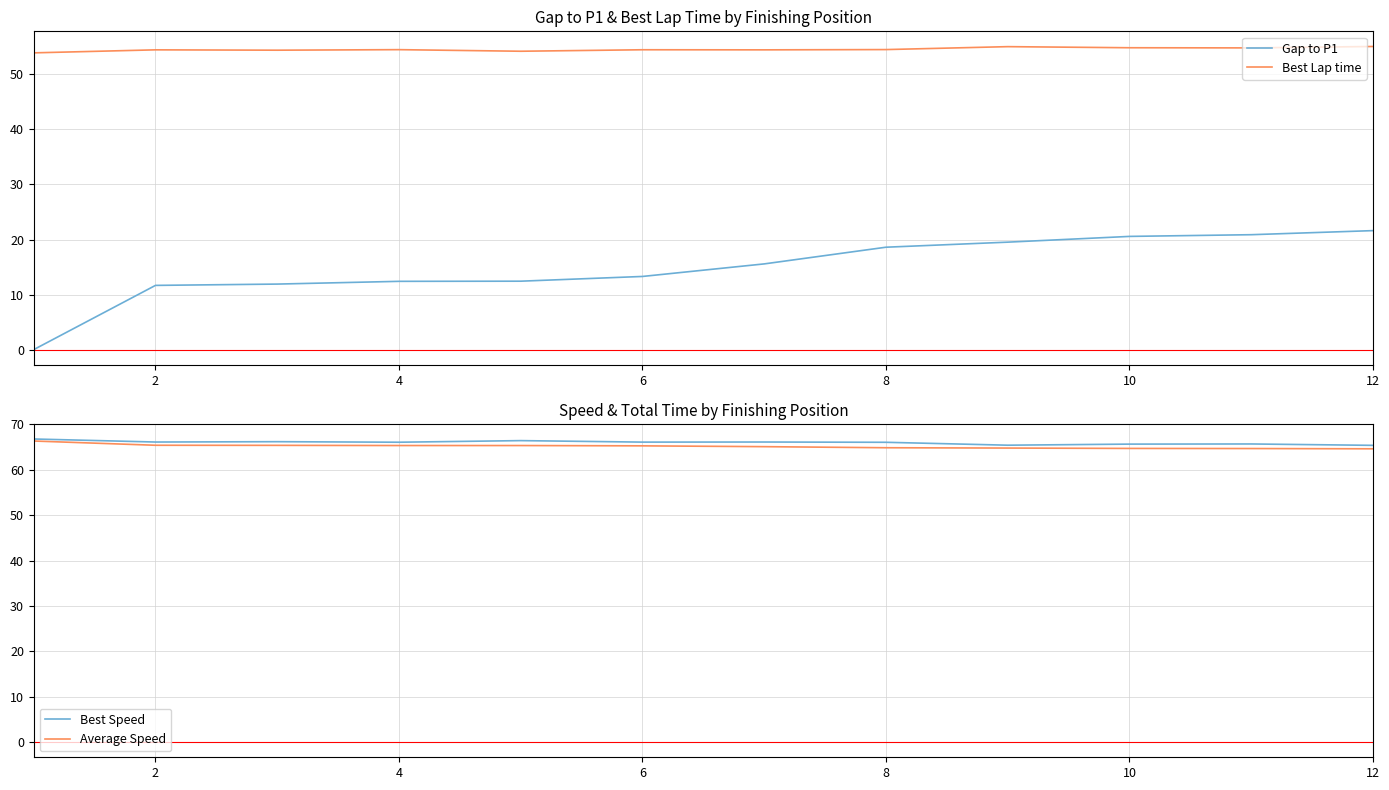

The value of Average Speed at 8 is 64.8. True or false?

True